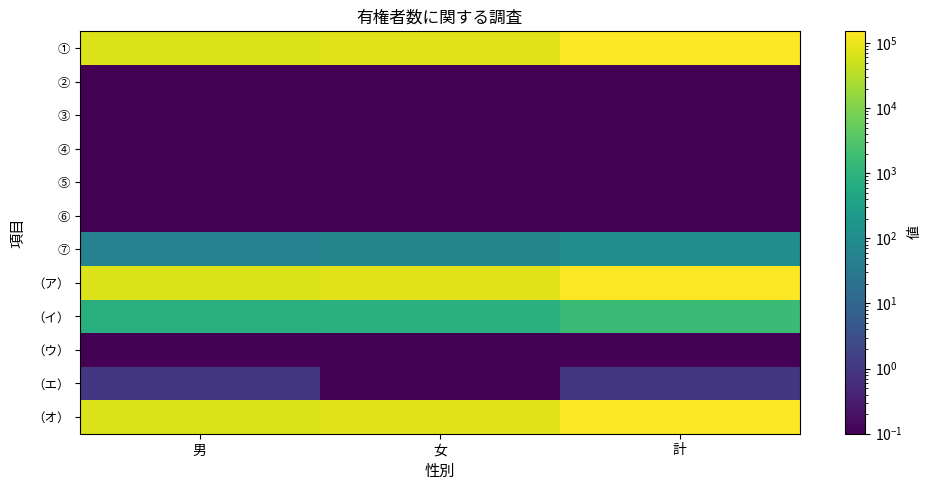

Reading left to right, list all the values displayed in this chart.

①: 男=70640.0	女=80662.0	計=151302.0
②: 男=0.1	女=0.1	計=0.1
③: 男=0.1	女=0.1	計=0.1
④: 男=0.1	女=0.1	計=0.1
⑤: 男=0.1	女=0.1	計=0.1
⑥: 男=0.1	女=0.1	計=0.1
⑦: 男=55.0	女=64.0	計=119.0
（ア）: 男=70585.0	女=80598.0	計=151183.0
（イ）: 男=782.0	女=839.0	計=1621.0
（ウ）: 男=0.1	女=0.1	計=0.1
（エ）: 男=1.0	女=0.1	計=1.0
（オ）: 男=69804.0	女=79759.0	計=149563.0